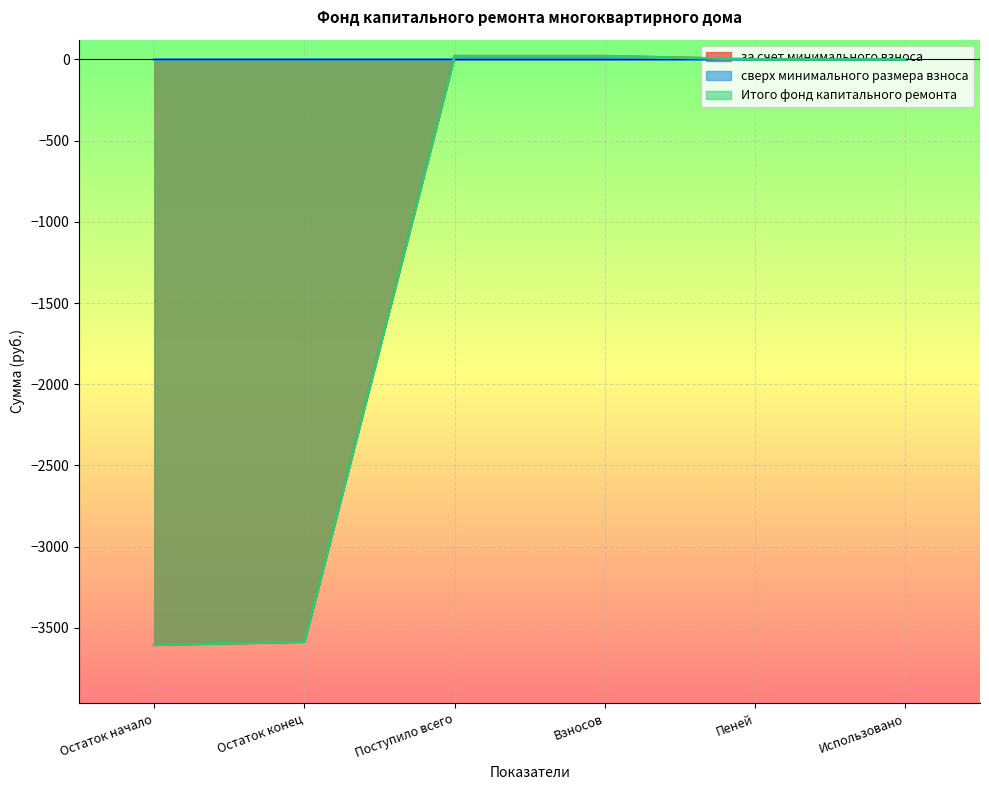

True or false: за счет минимального взноса and Итого фонд капитального ремонта cross at least once.

False